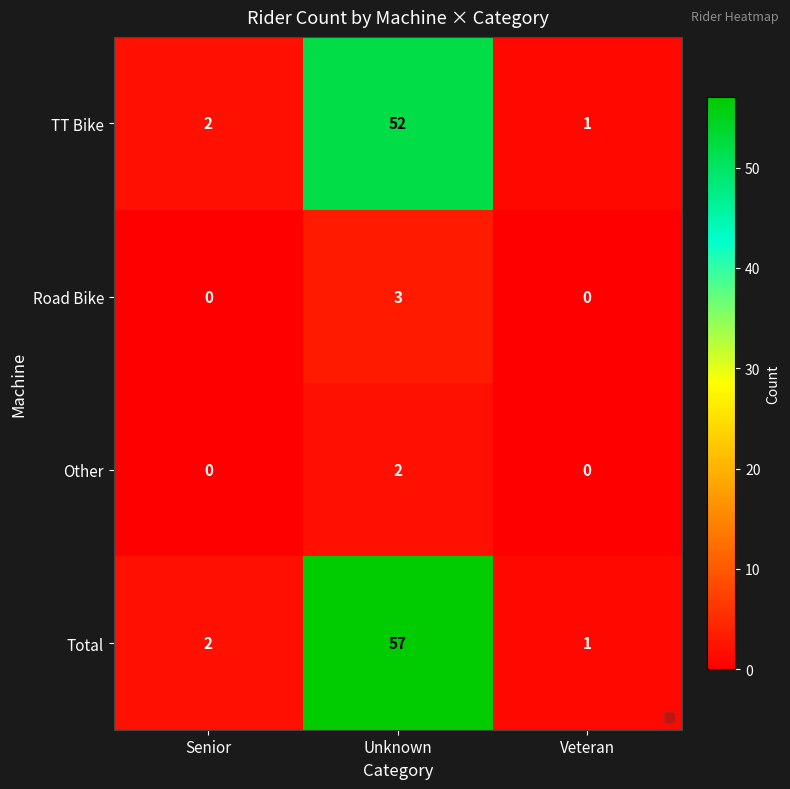

Which series has the widest spread of values?

Total